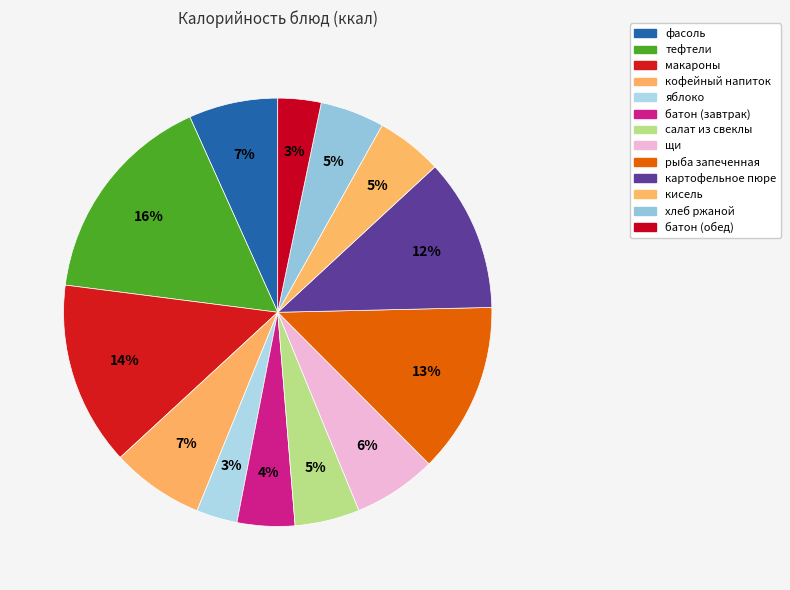

Count the number of slices in the pie.

13